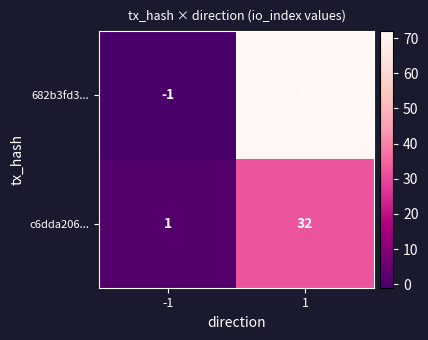

What is the difference between the 682b3fd3... values at -1 and 1?

73